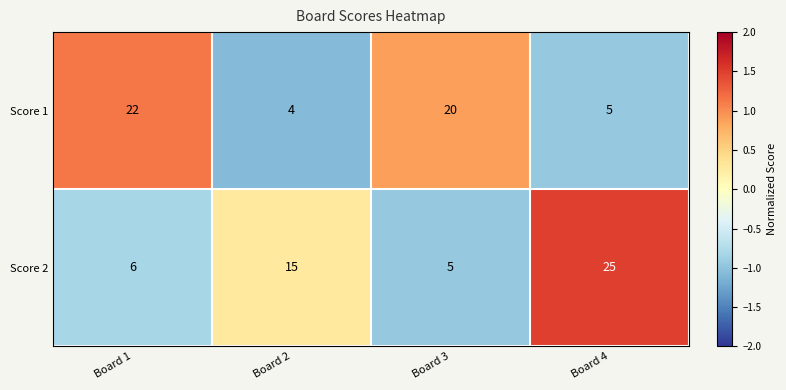

Which series changed the most between Board 2 and Board 3?

Score 1